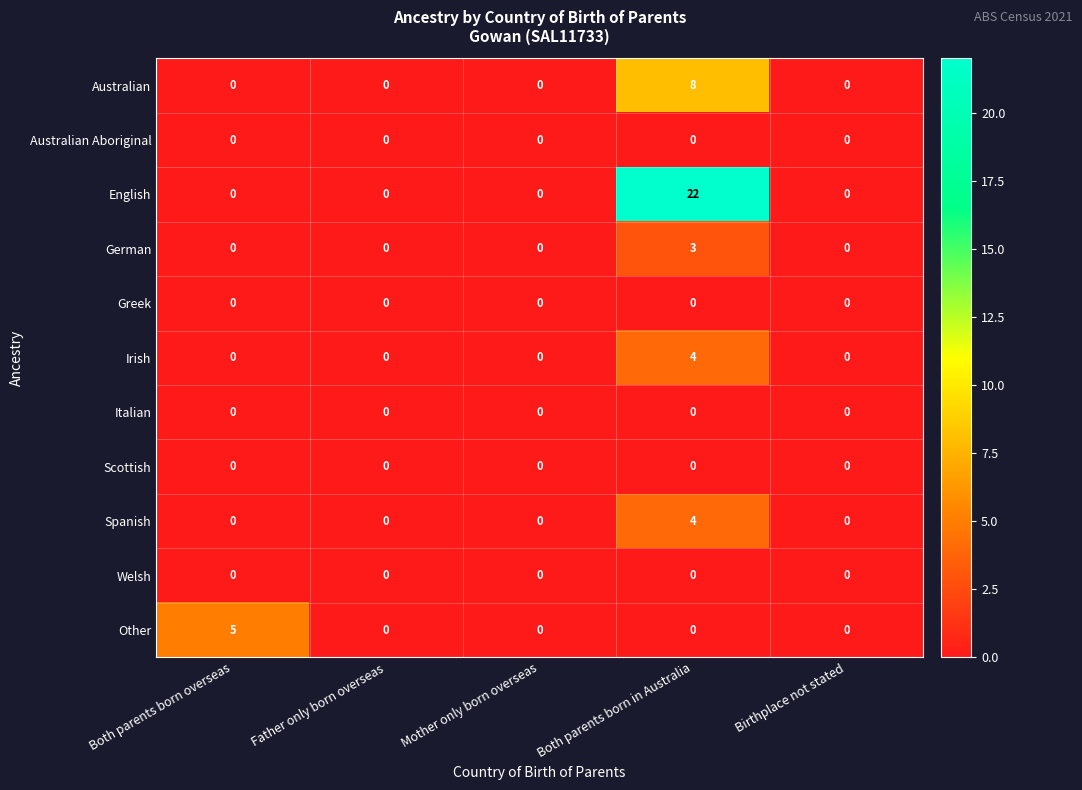

The value of Spanish at Father only born overseas is 0. True or false?

True